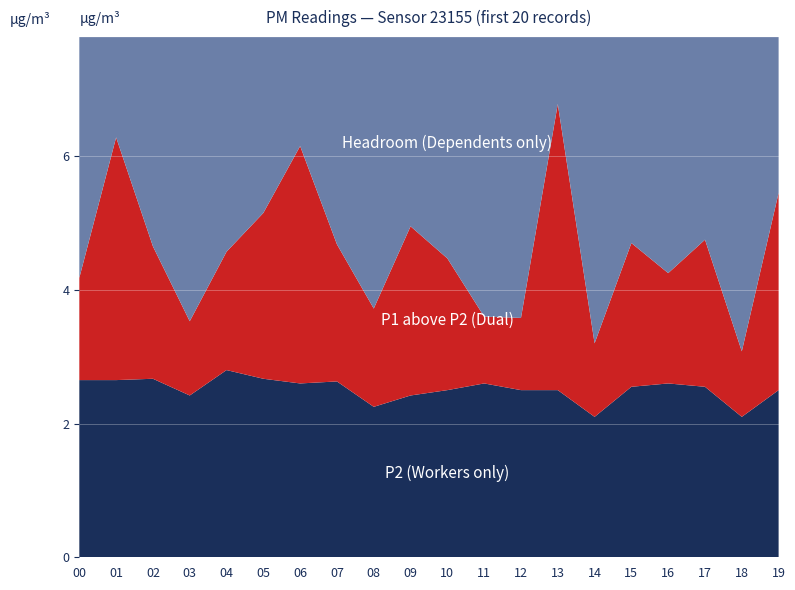

Reading right to left, list all the values displayed in this chart.

P2: 19=2.5	18=2.1	17=2.5	16=2.6	15=2.5	14=2.1	13=2.5	12=2.5	11=2.6	10=2.5	09=2.4	08=2.2	07=2.6	06=2.6	05=2.7	04=2.8	03=2.4	02=2.7	01=2.6	00=2.6
P1: 19=5.5	18=3.1	17=4.8	16=4.2	15=4.7	14=3.2	13=6.8	12=3.6	11=3.6	10=4.5	09=5.0	08=3.7	07=4.7	06=6.2	05=5.2	04=4.6	03=3.5	02=4.7	01=6.3	00=4.2
Difference: 19=3.0	18=1.0	17=2.2	16=1.6	15=2.1	14=1.1	13=4.3	12=1.1	11=1.0	10=2.0	09=2.5	08=1.5	07=2.0	06=3.5	05=2.5	04=1.8	03=1.1	02=2.0	01=3.6	00=1.5